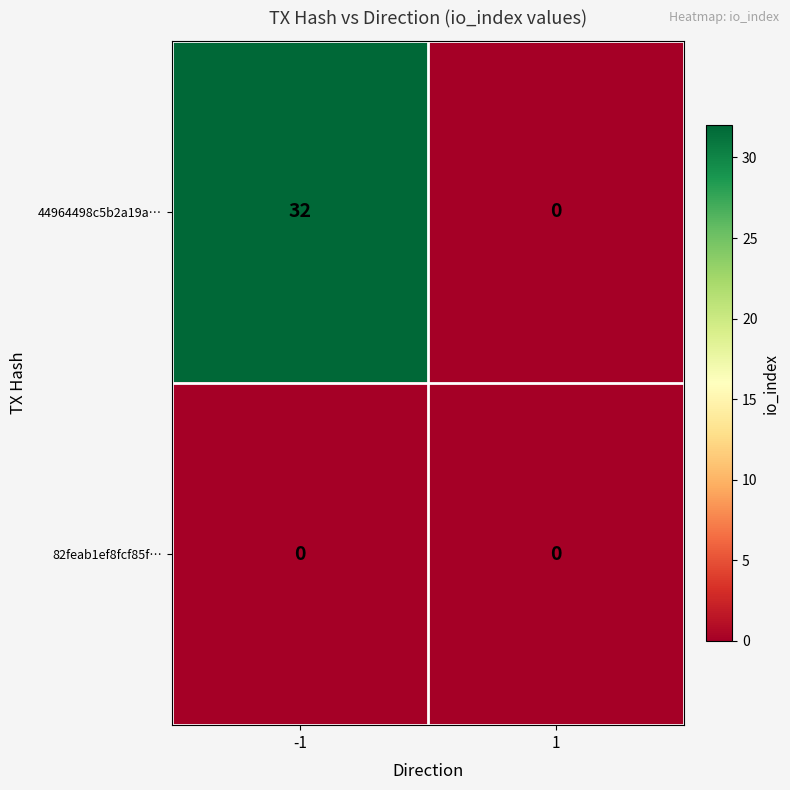

What is the average value of the 44964498c5b2a19a… series?

16